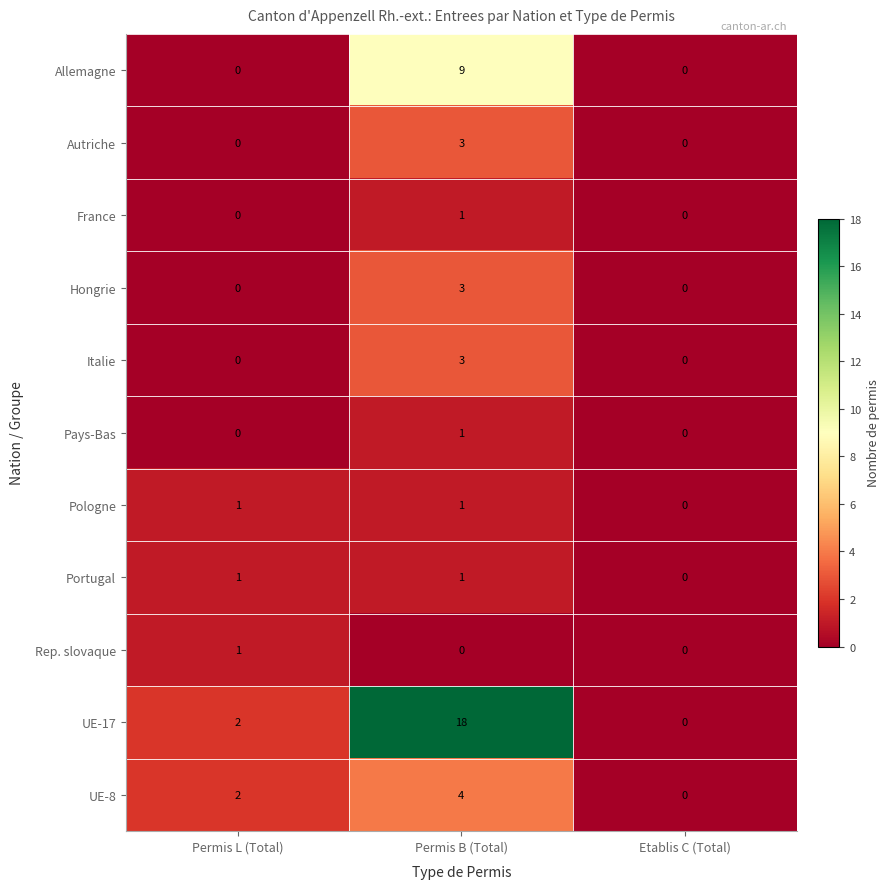

How many distinct data groups are displayed?

11